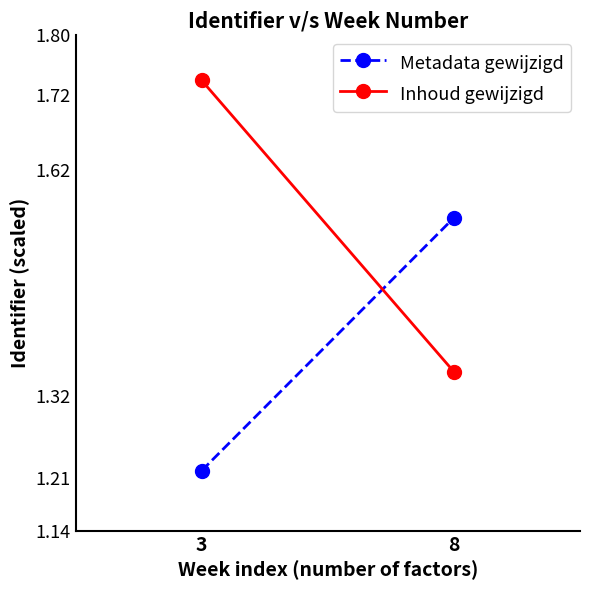

List the labels in order of Metadata gewijzigd value, smallest first.

3, 8